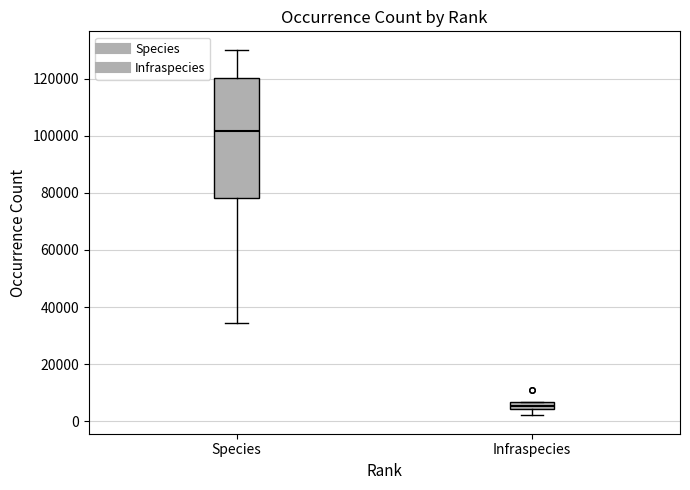

Where does the lower whisker of the box for Infraspecies end on the y-axis? The values are not printed on the chart, so give them approximately, as read against the axis.

2000